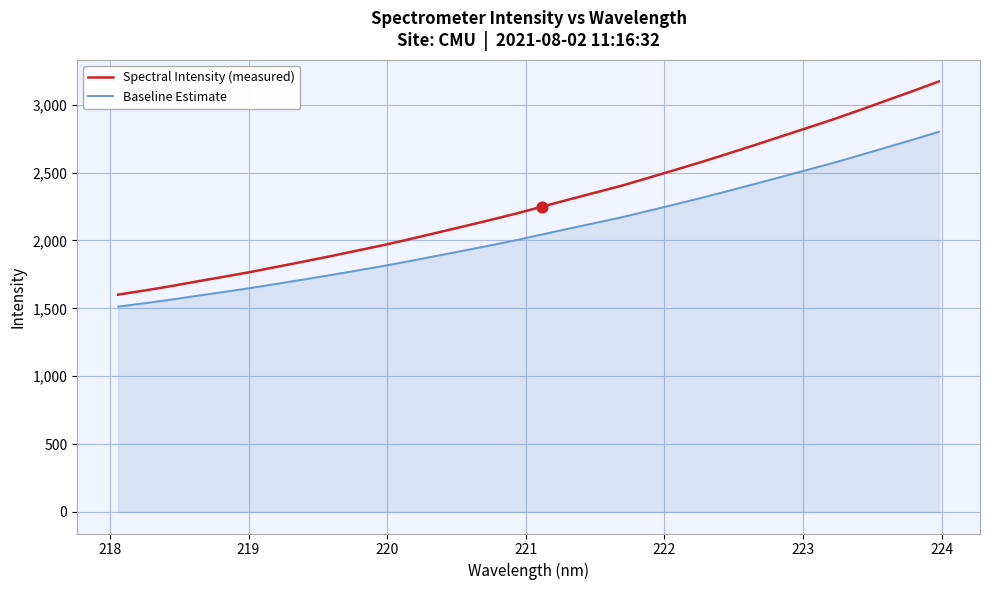

Which series has the largest total across all categories?

Spectral Intensity (measured)